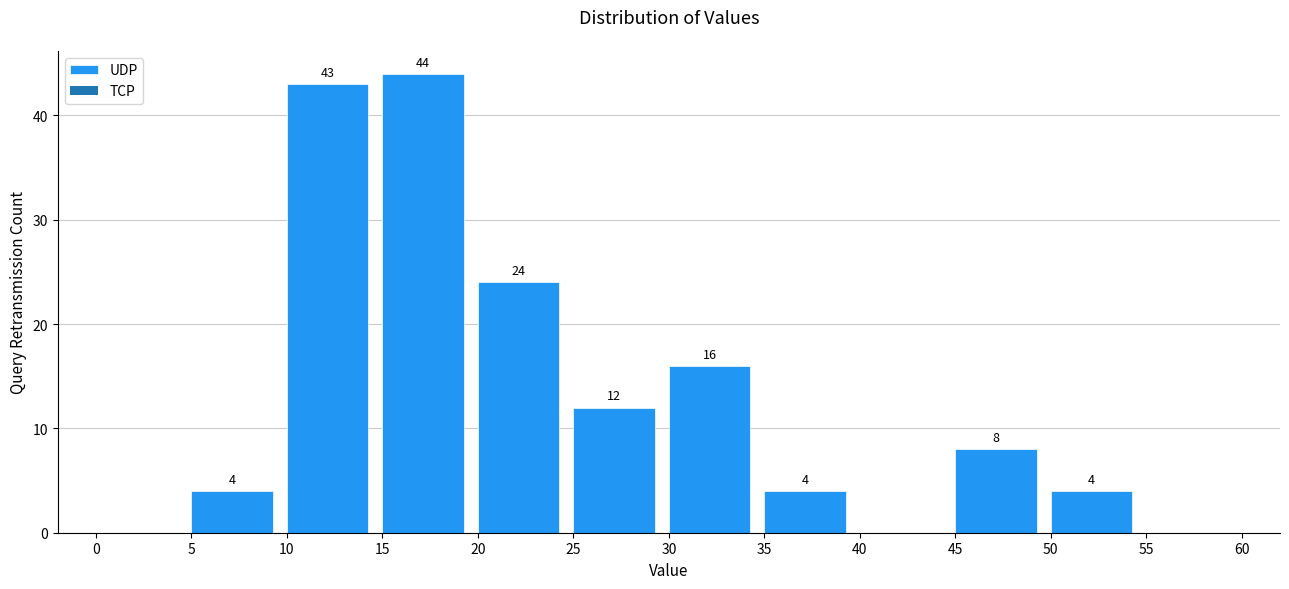

Over which range of the x-axis is the bar tallest?

15 to 20